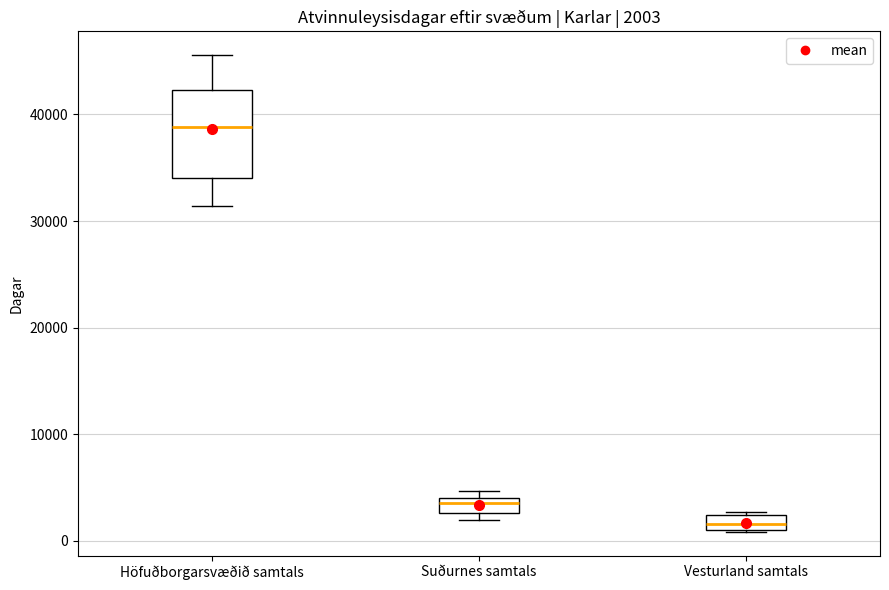

Which box has the highest median line?

Höfuðborgarsvæðið samtals